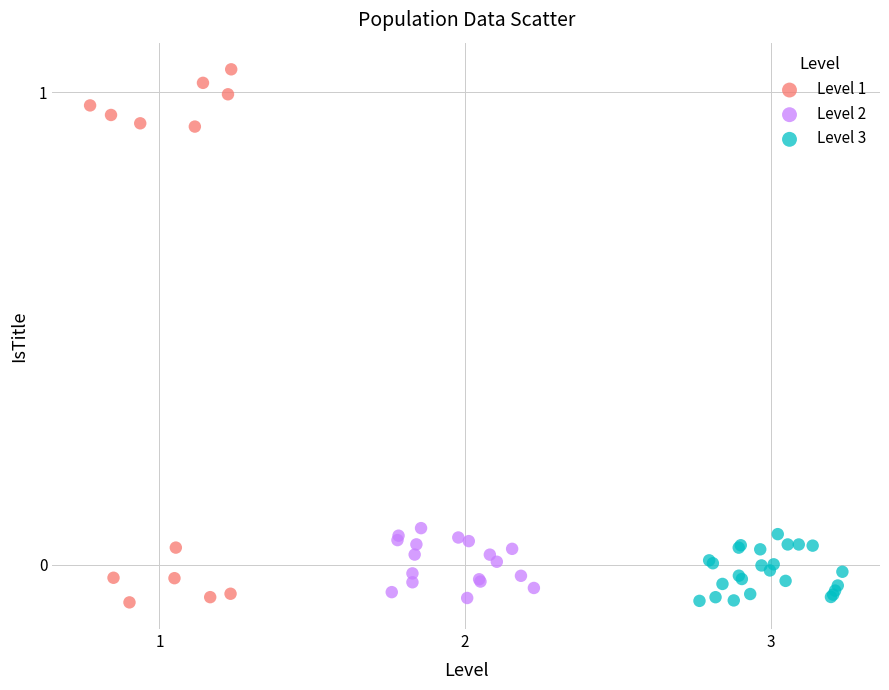

What are all the series names shown in the legend?

Level 1, Level 2, Level 3